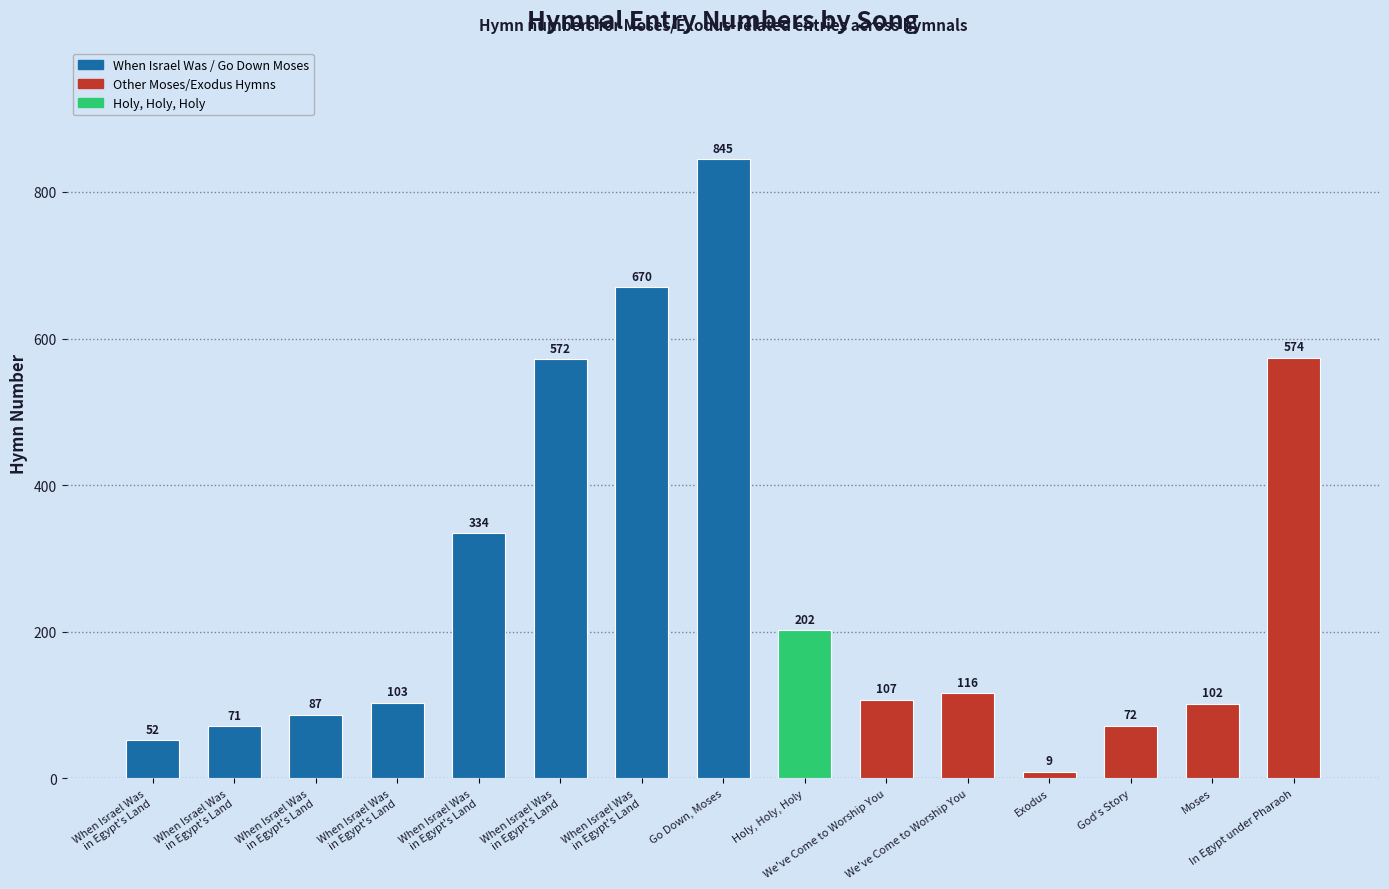

How many series are shown in this chart?

1